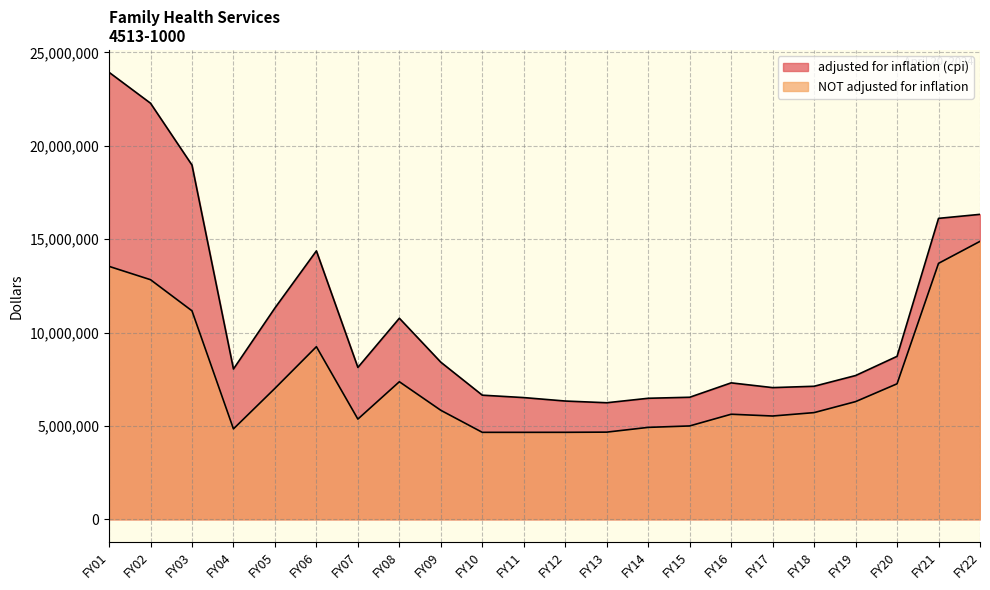

Where is NOT adjusted for inflation nearest to the value 9768311?

FY06